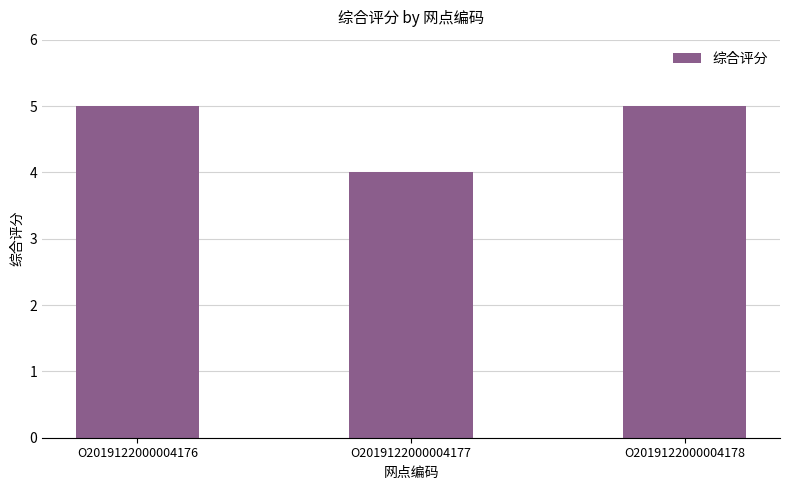

The chart shows a value of 8 at O2019122000004176. True or false?

False